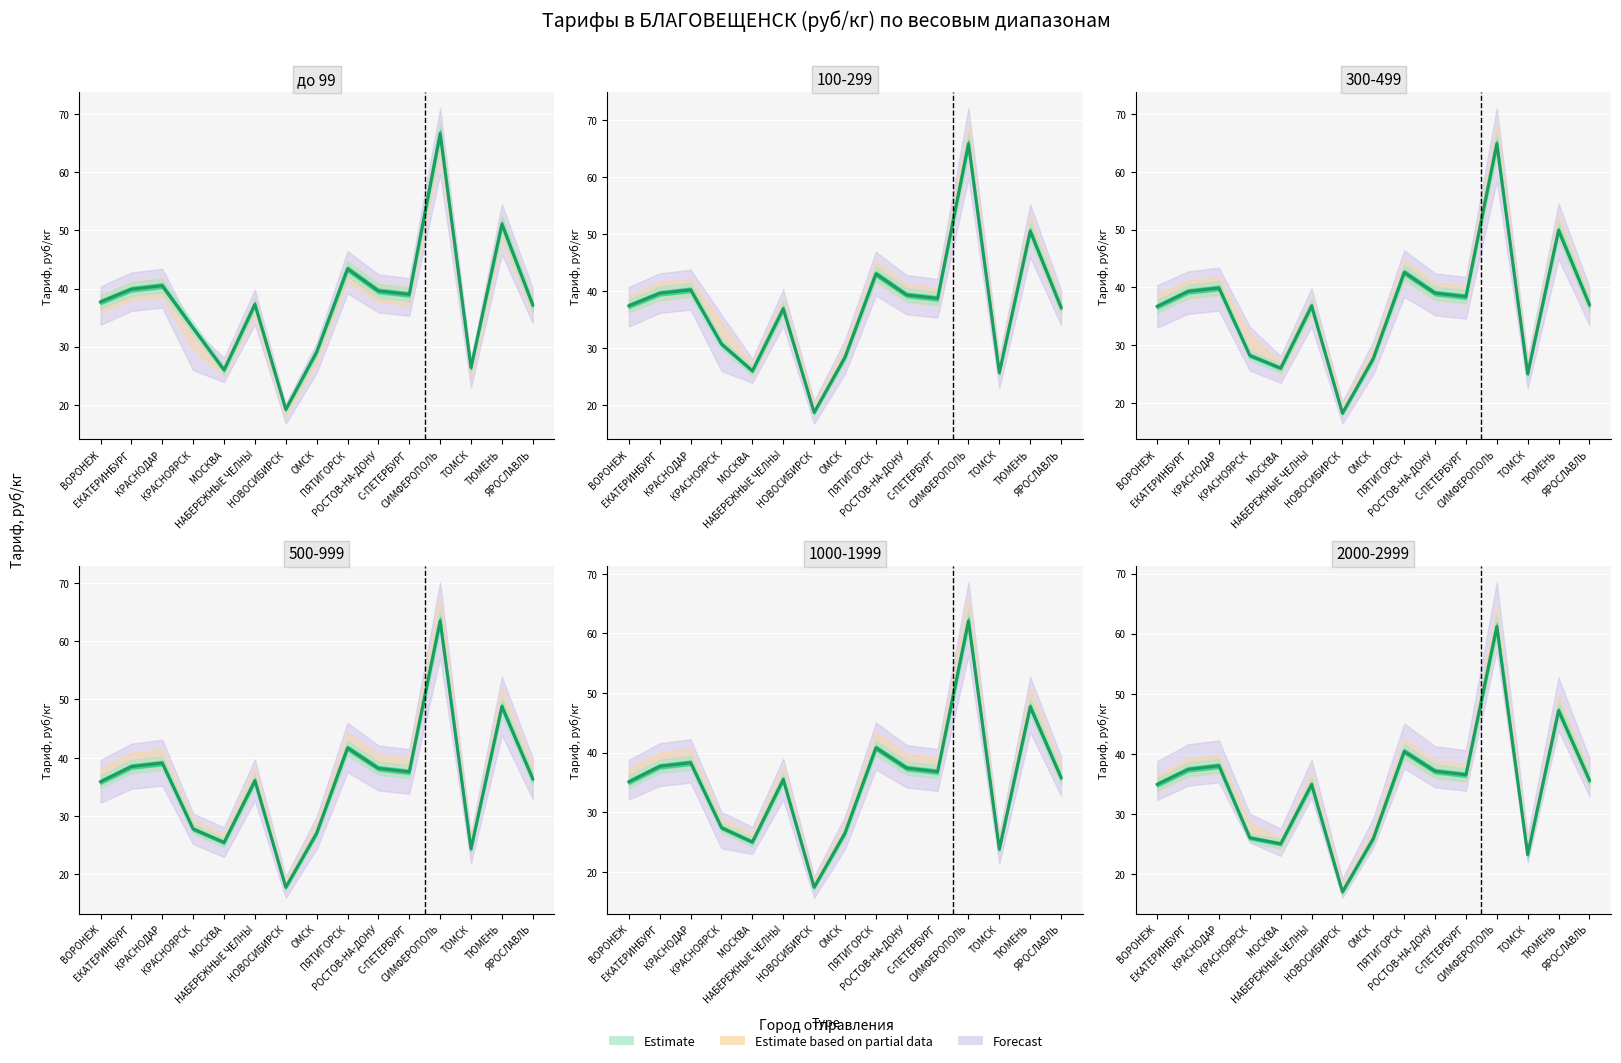

Is this an area chart (filled region under the line)?

No